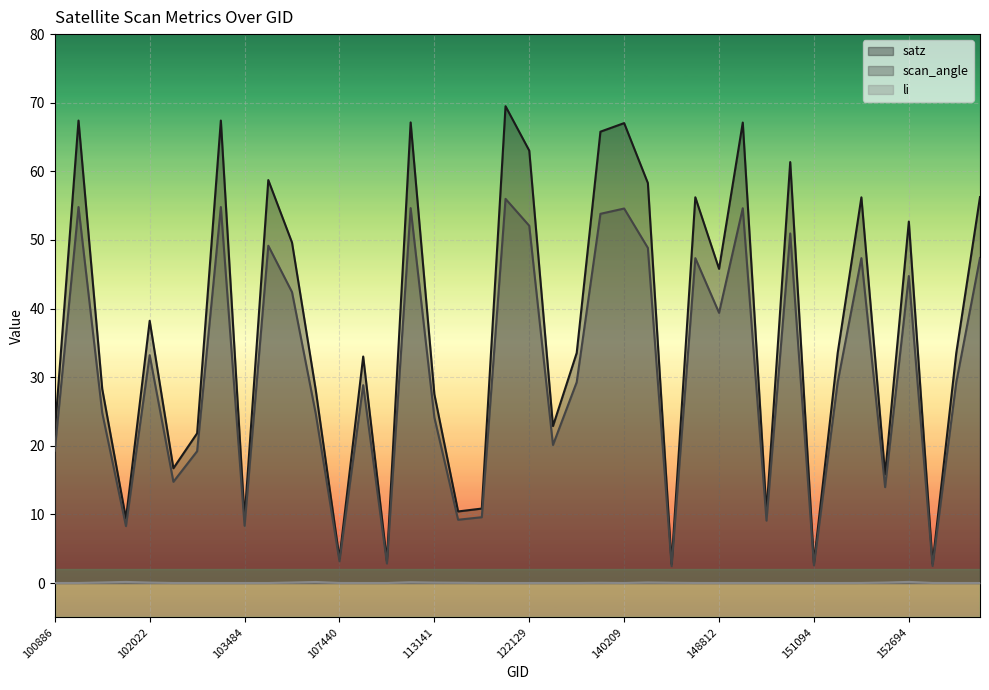

At which category does the chart reach its peak across all series?

122118